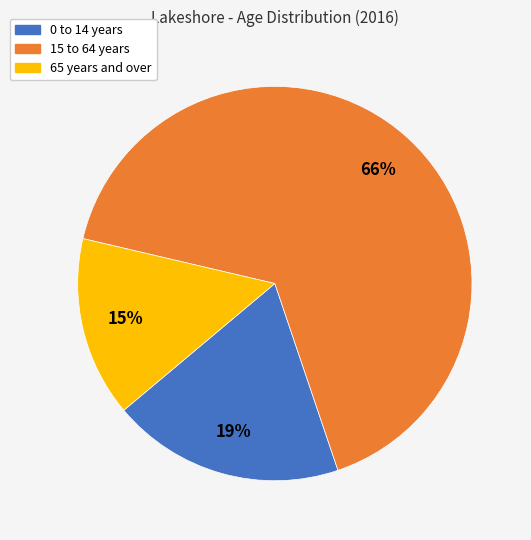

How many segments does this pie chart have?

3